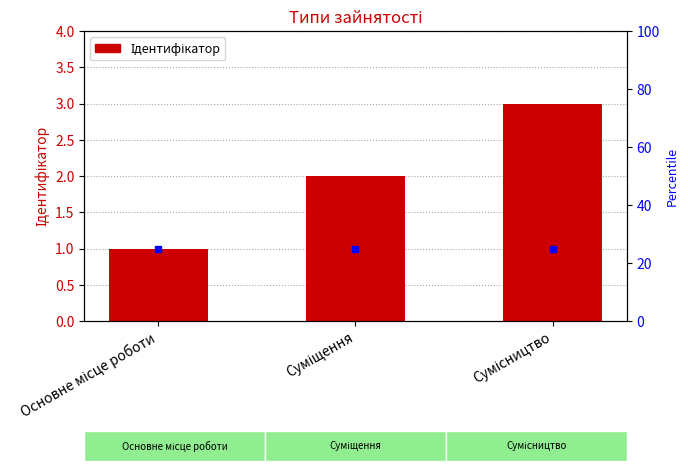

What is the maximum value shown in the chart?

3